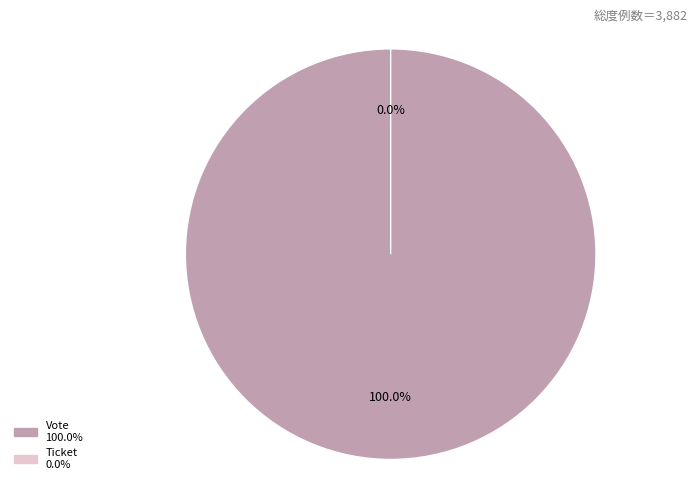

Rank the categories by value from lowest to highest.

Ticket, Vote